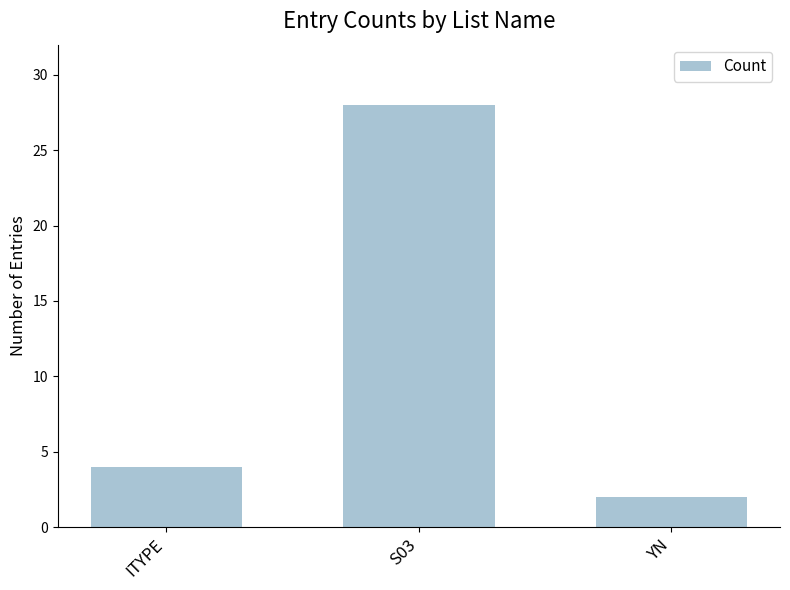

True or false: the data shows 37 at S03.

False